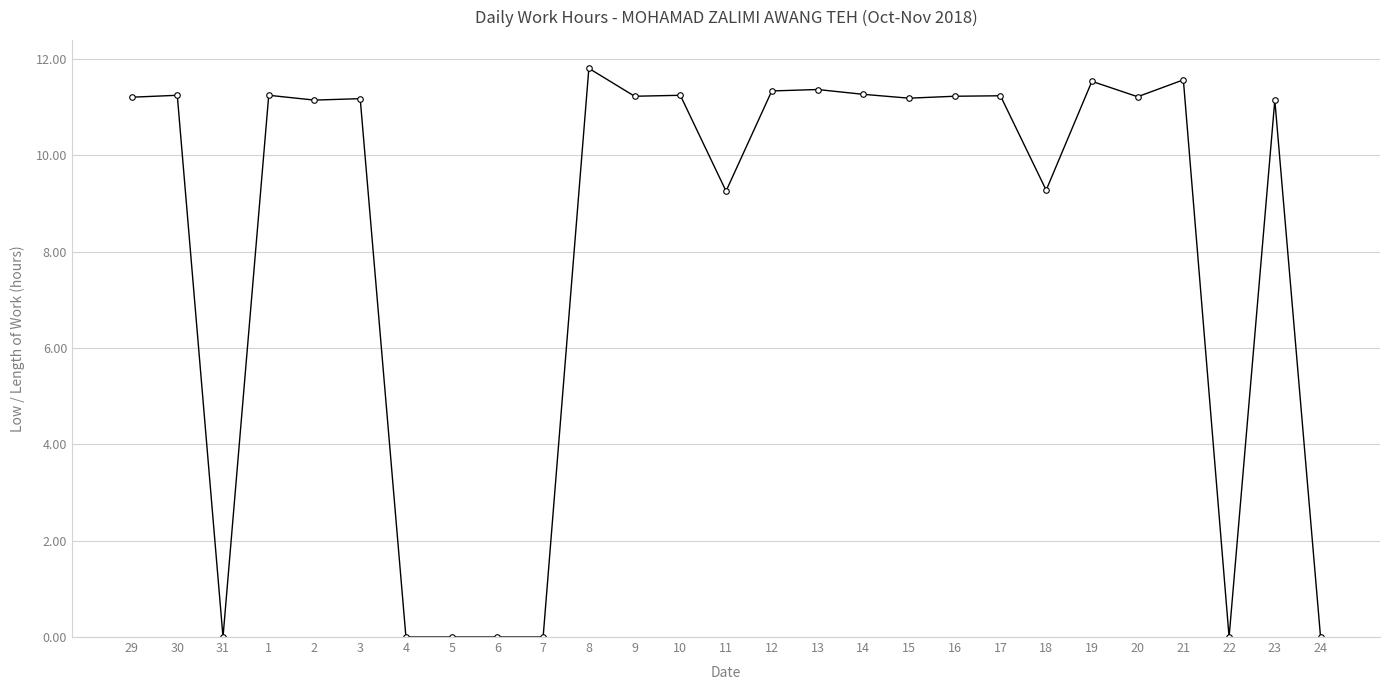

Where does the data first go above 11?

29